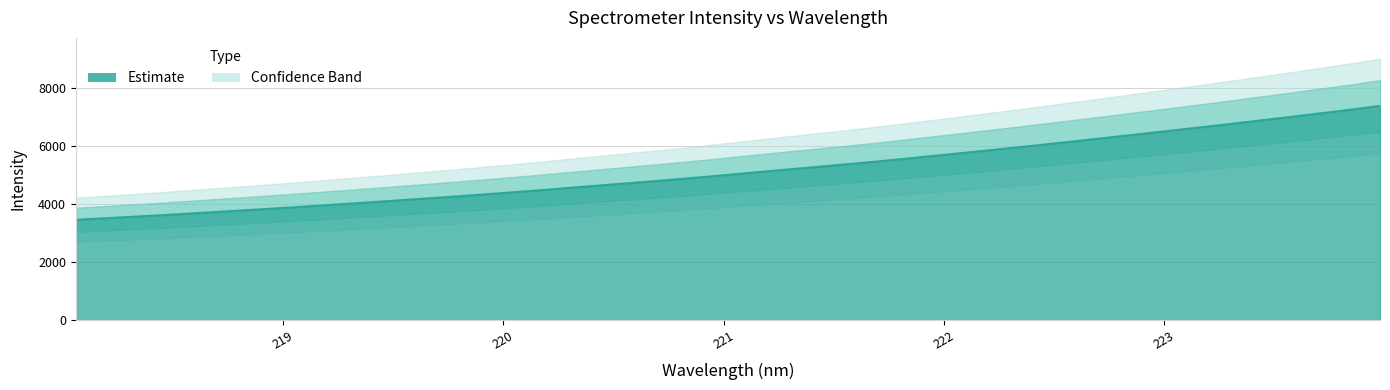

The value at 223.408 is 9549.1. True or false?

False